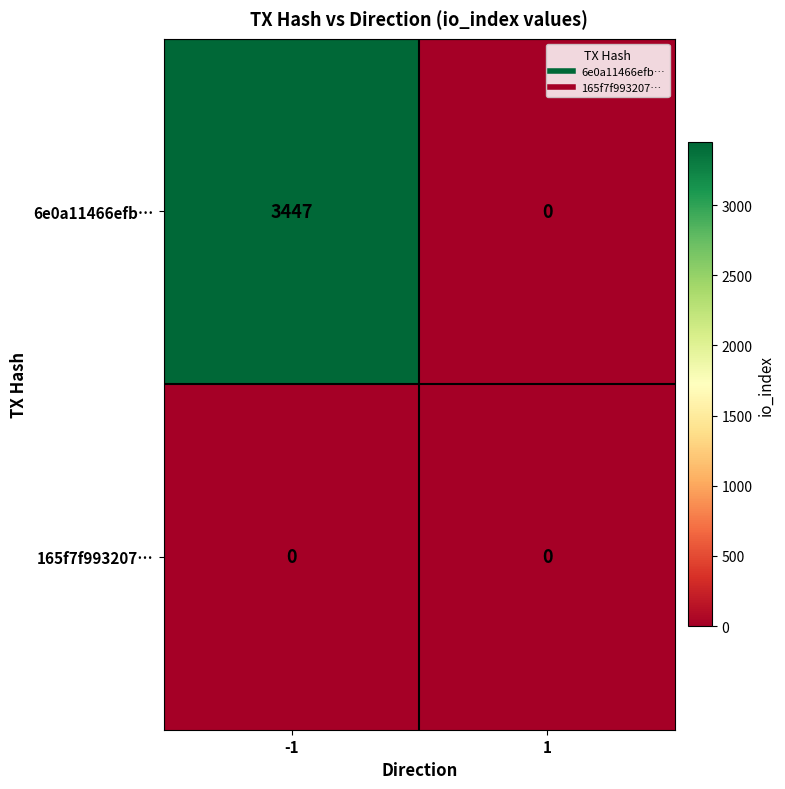

Reading left to right, transcribe all the data shown in this chart.

6e0a11466efb…: 3447	0
165f7f993207…: 0	0